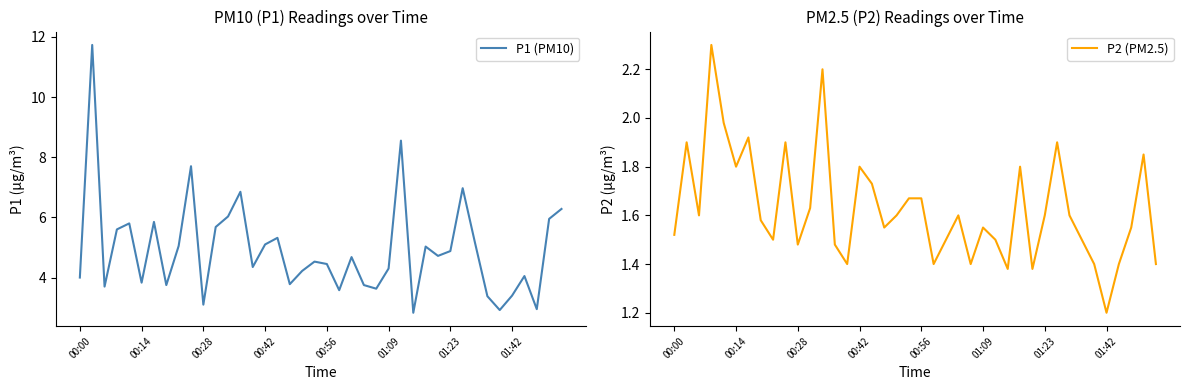

List the series in order of their peak value, highest first.

P1 (PM10), P2 (PM2.5)